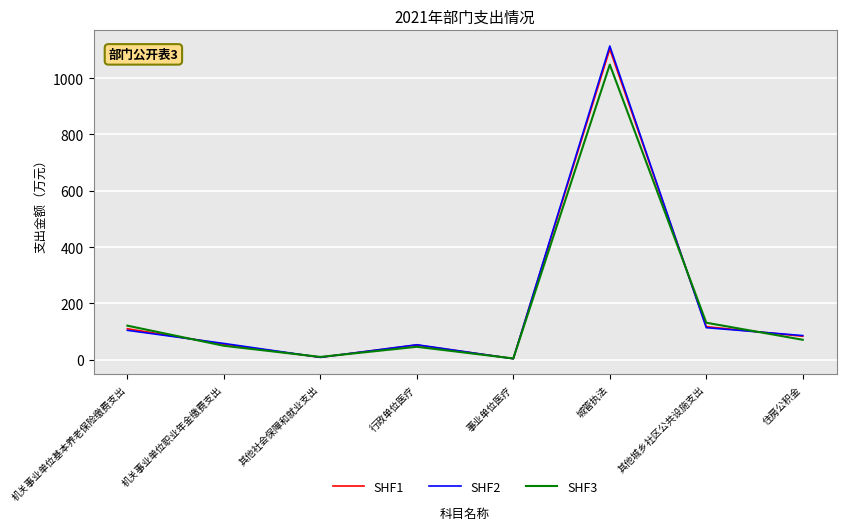

Which series has the largest range (max minus min)?

SHF2